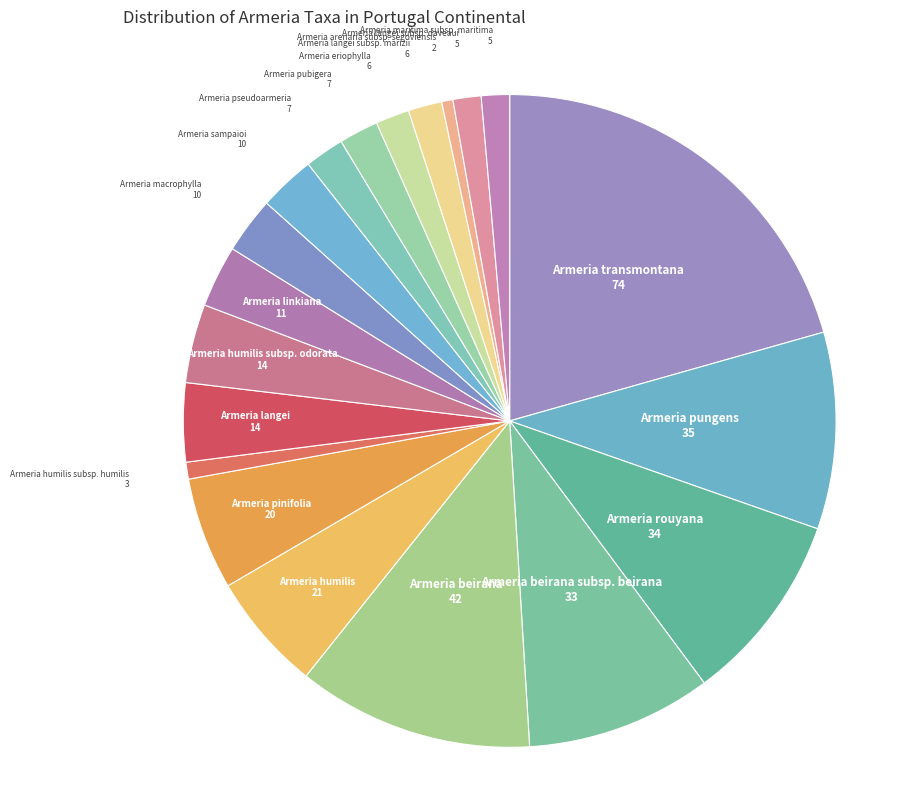

Is there any slice that represents more than half of the pie?

No